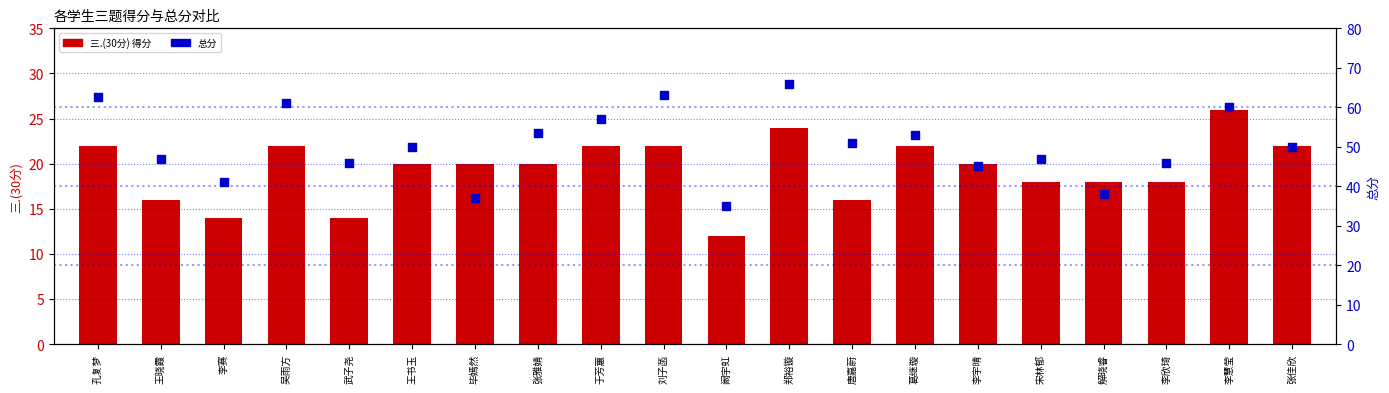

What are all the series names shown in the legend?

三.(30分), 总分